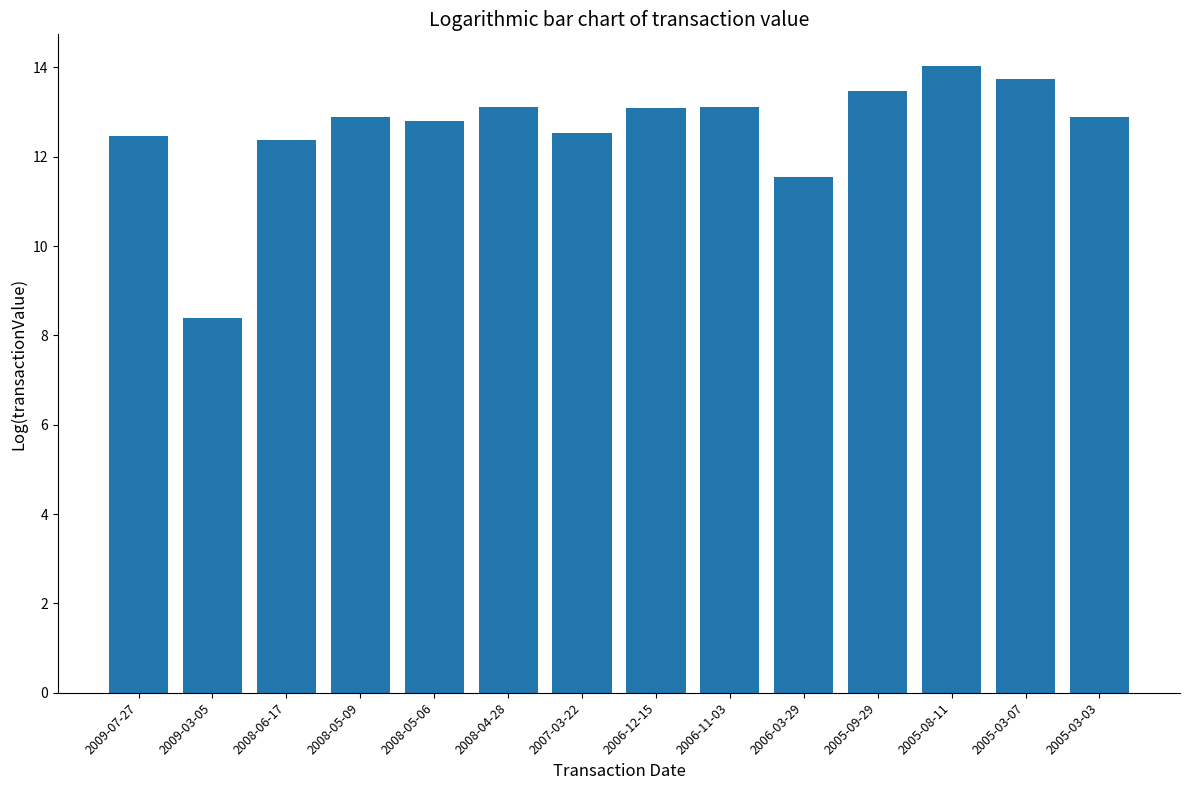

Does the chart contain any negative values?

No